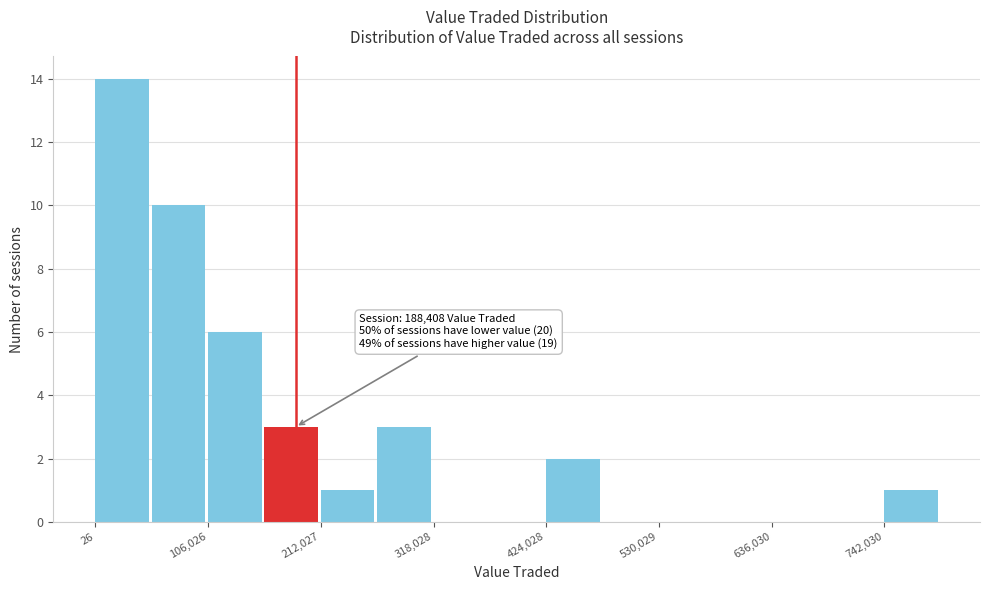

Read against the x-axis, roughly where is the centre of the tallest bar?

20000